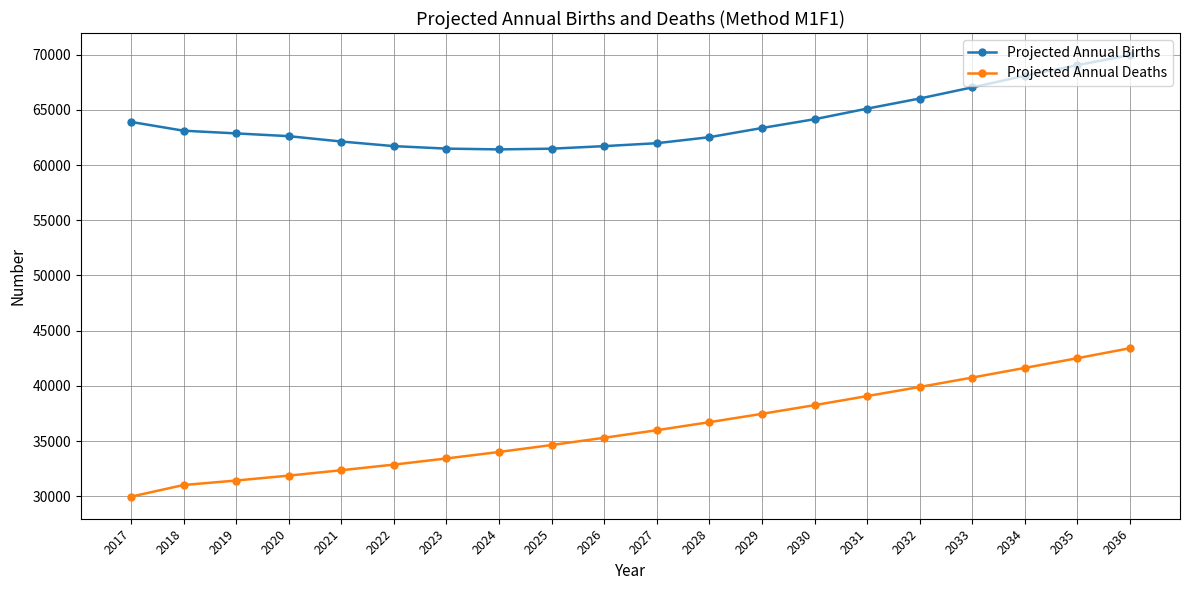

At how many categories does at least one series exceed 65558?

5